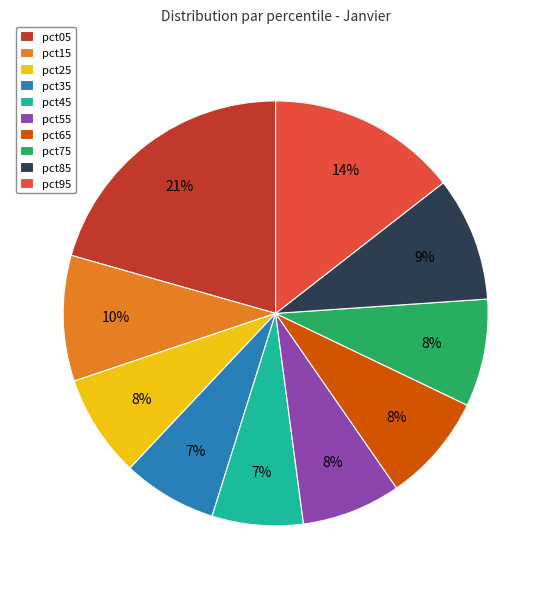

To the nearest percent, what is the difference between the pct85 and pct35 slice percentages?

2%